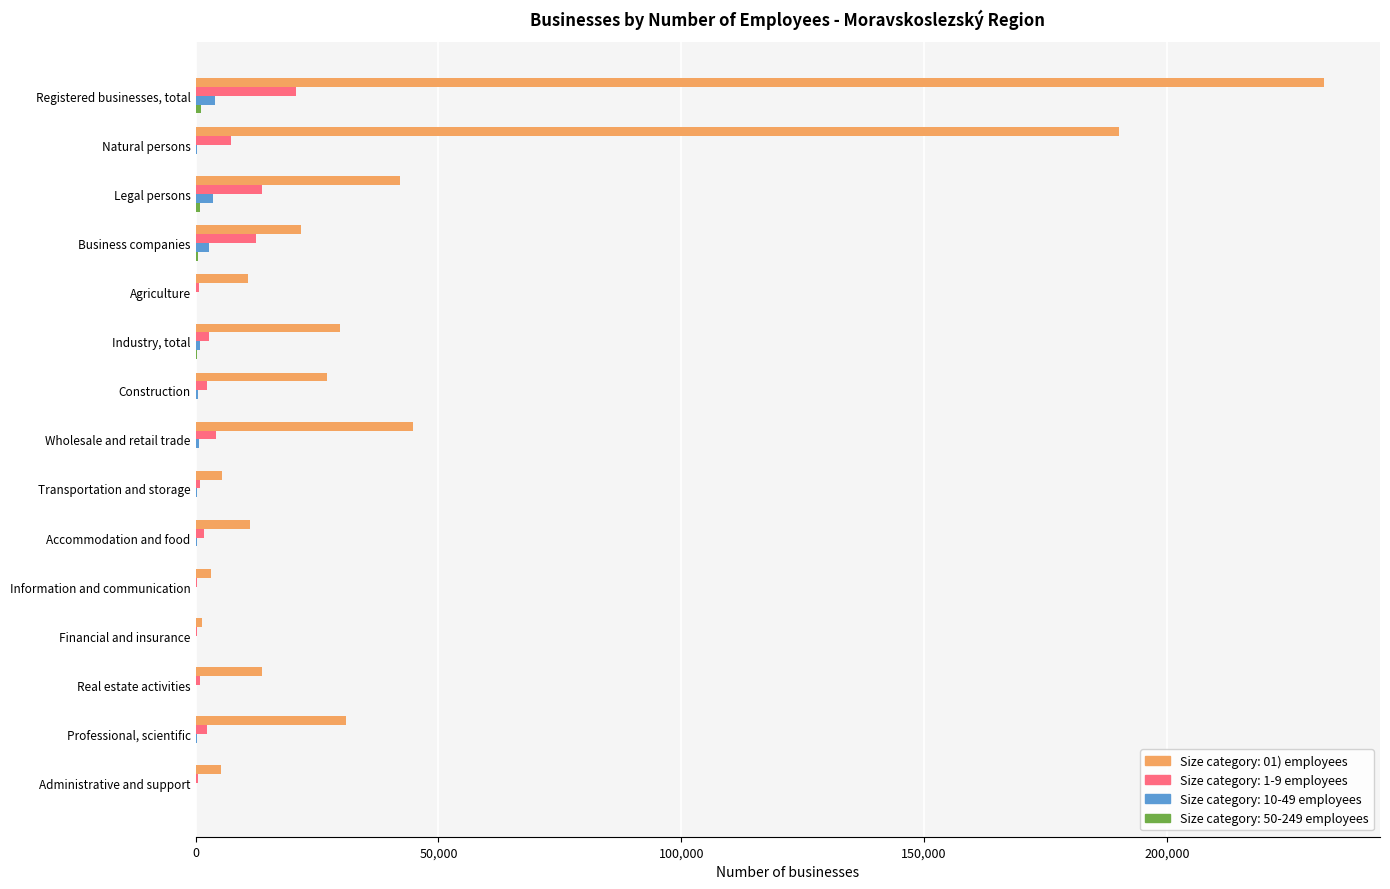

What is the maximum value shown in the chart?

232284